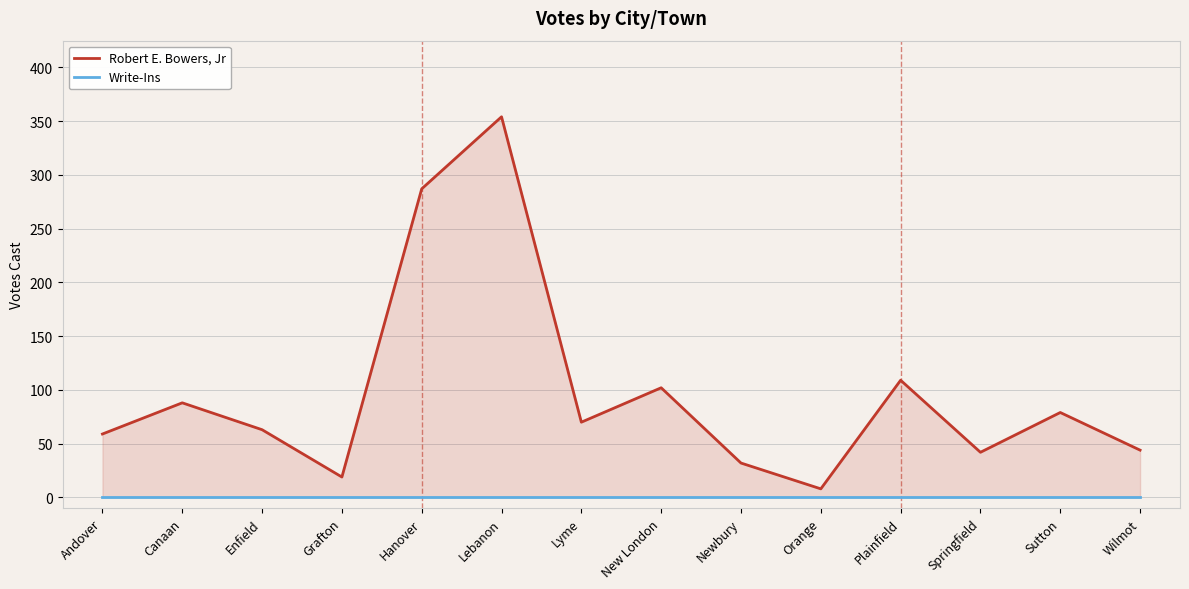

Reading right to left, extract all data points from this chart.

Robert E. Bowers, Jr: Wilmot=44	Sutton=79	Springfield=42	Plainfield=109	Orange=8	Newbury=32	New London=102	Lyme=70	Lebanon=354	Hanover=287	Grafton=19	Enfield=63	Canaan=88	Andover=59
Write-Ins: Wilmot=0	Sutton=0	Springfield=0	Plainfield=0	Orange=0	Newbury=0	New London=0	Lyme=0	Lebanon=0	Hanover=0	Grafton=0	Enfield=0	Canaan=0	Andover=0